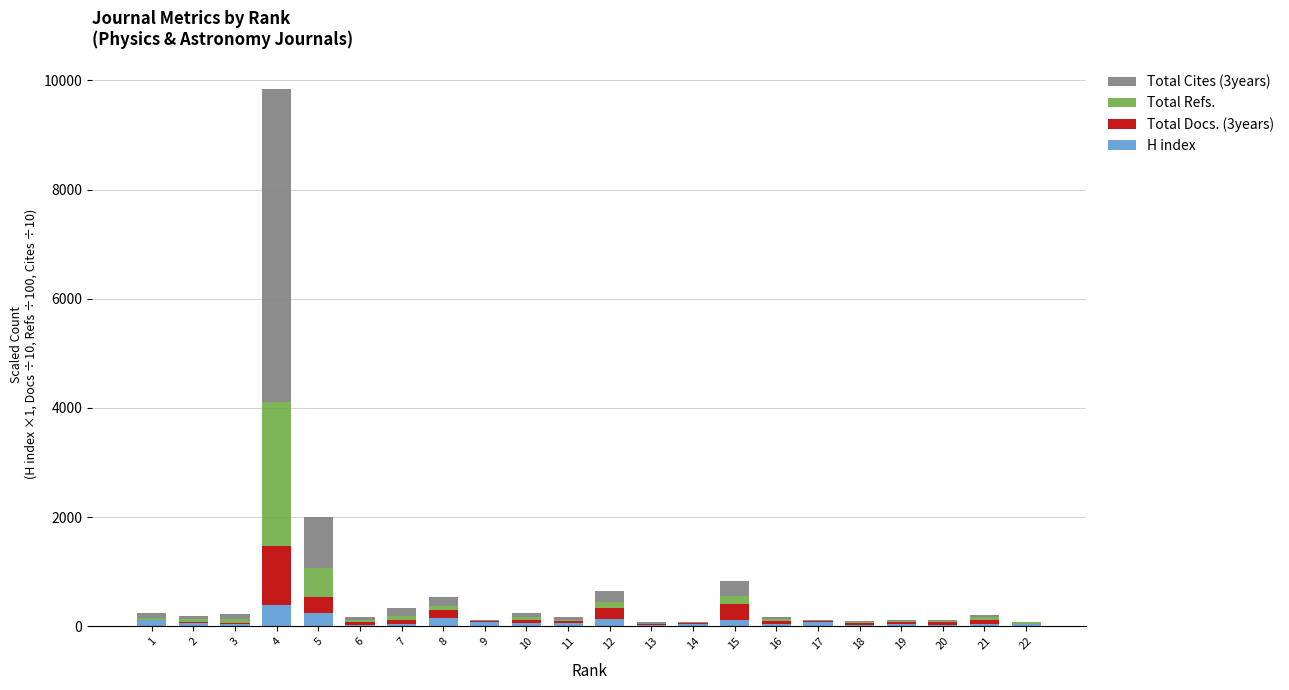

How many series are shown in this chart?

4